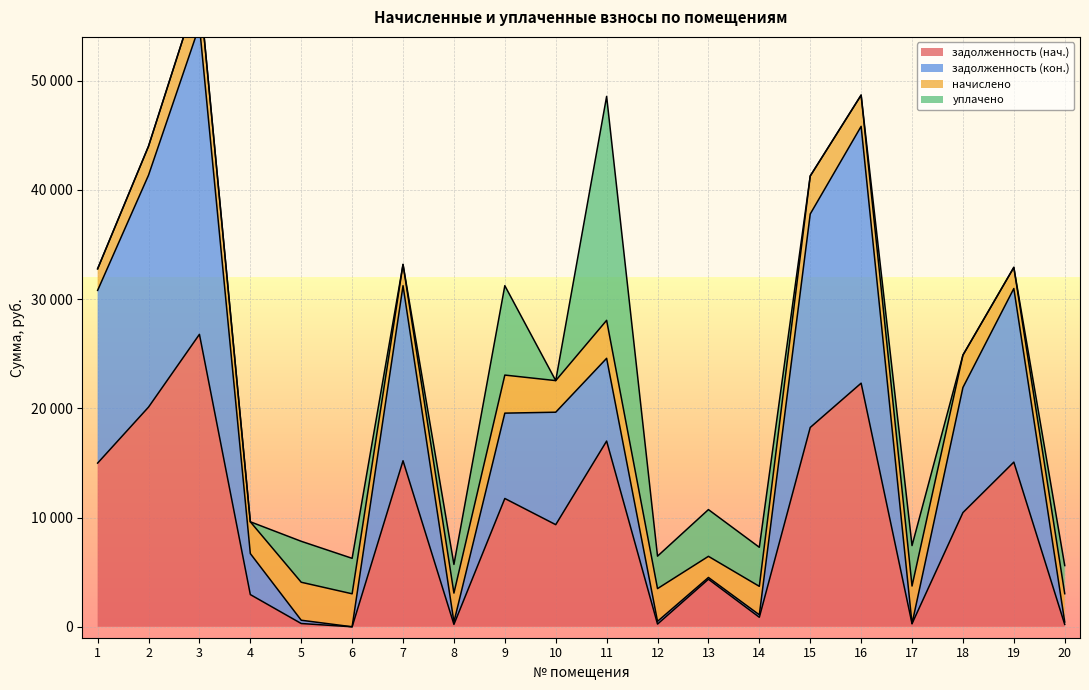

Which category has the lowest value across all series?

6